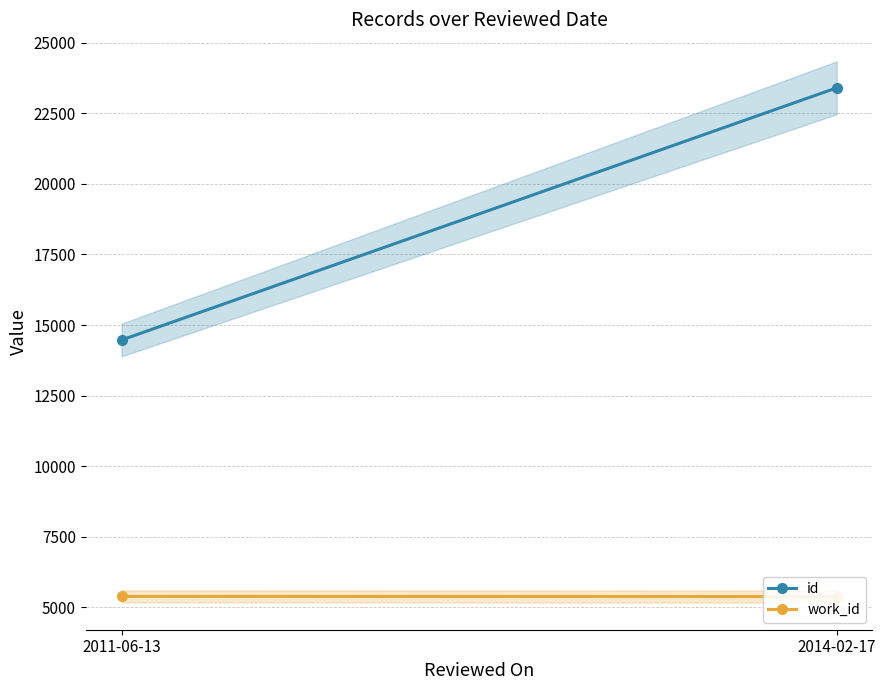

What position from the left is 2014-02-17?

2